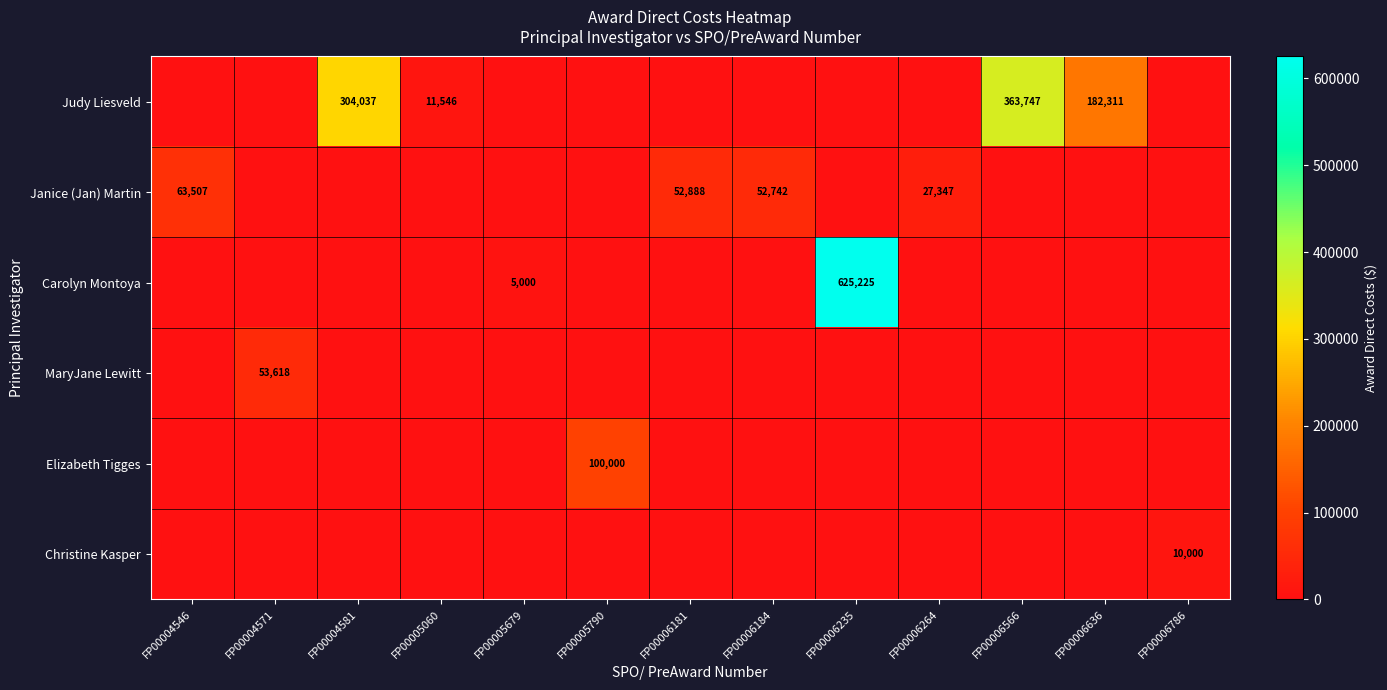

How many values in Carolyn Montoya are above zero?

2